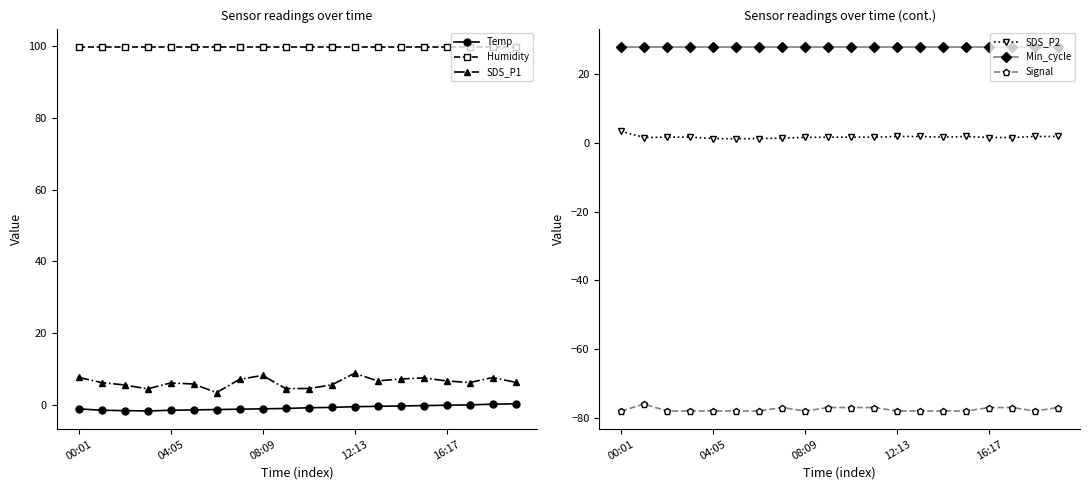

True or false: Humidity and Temp cross at least once.

False